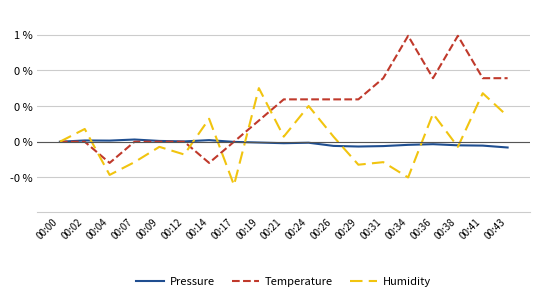

True or false: Temperature and Pressure cross at least once.

True